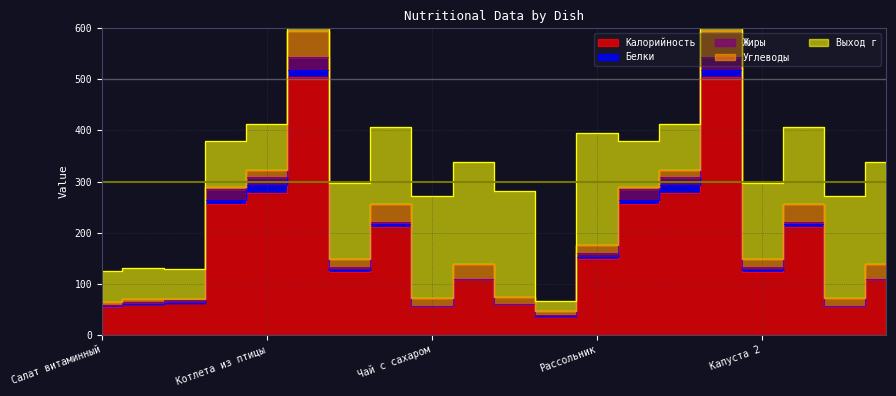

Reading left to right, extract all data points from this chart.

Калорийность: 54.8	59.9	61.6	255.7	277.9	505.4	123.8	210.9	56.9	109.2	59.2	36.2	148.2	255.7	277.9	505.4	123.8	210.9	56.9	109.2
Белки: 1.0	0.9	0.4	8.6	14.4	13.0	3.6	5.3	0.2	0.4	0.3	1.3	4.3	8.6	14.4	13.0	3.6	5.3	0.2	0.4
Жиры: 3.0	4.0	6.0	20.8	16.7	25.4	5.4	4.4	0.1	0.0	0.1	0.2	8.1	20.8	16.7	25.4	5.4	4.4	0.1	0.0
Углеводы: 5.9	5.0	1.4	4.0	14.4	50.7	15.2	35.5	15.0	28.2	15.2	9.0	14.2	4.0	14.4	50.7	15.2	35.5	15.0	28.2
Выход г: 60.0	60.0	60.0	90.0	90.0	240.0	150.0	150.0	200.0	200.0	207.0	20.0	220.0	90.0	90.0	240.0	150.0	150.0	200.0	200.0